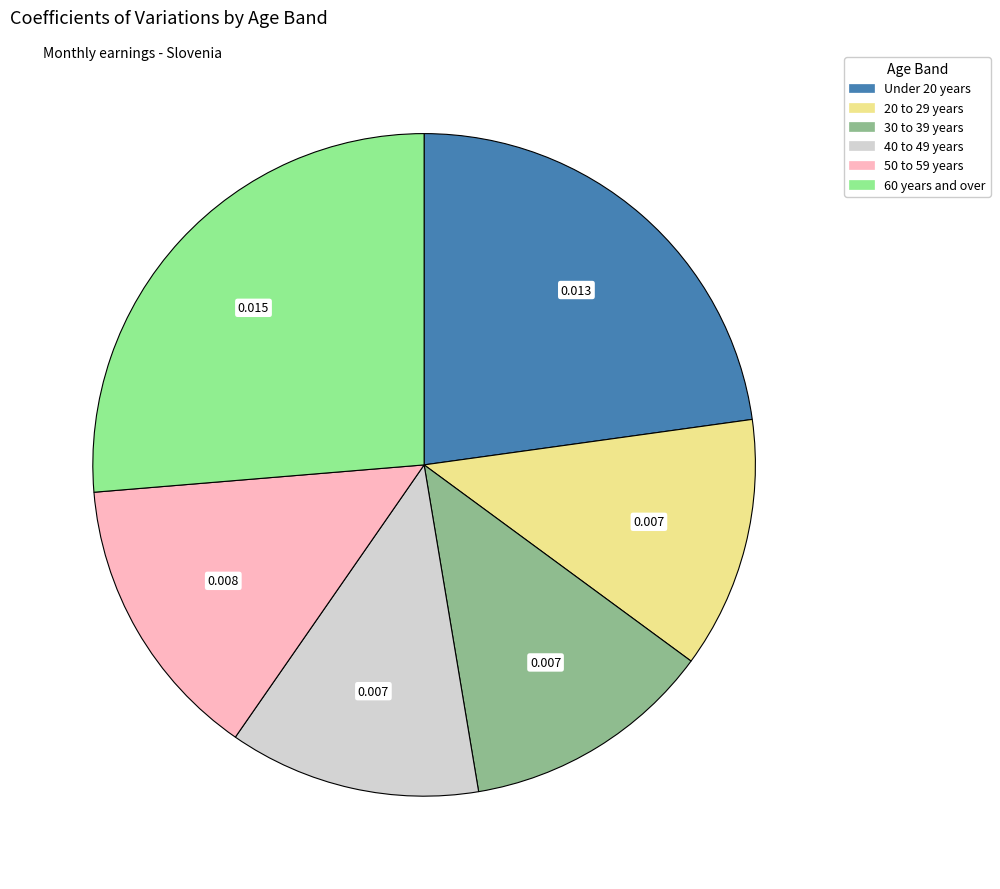

Do Under 20 years and 20 to 29 years together represent more than half of the pie?

No